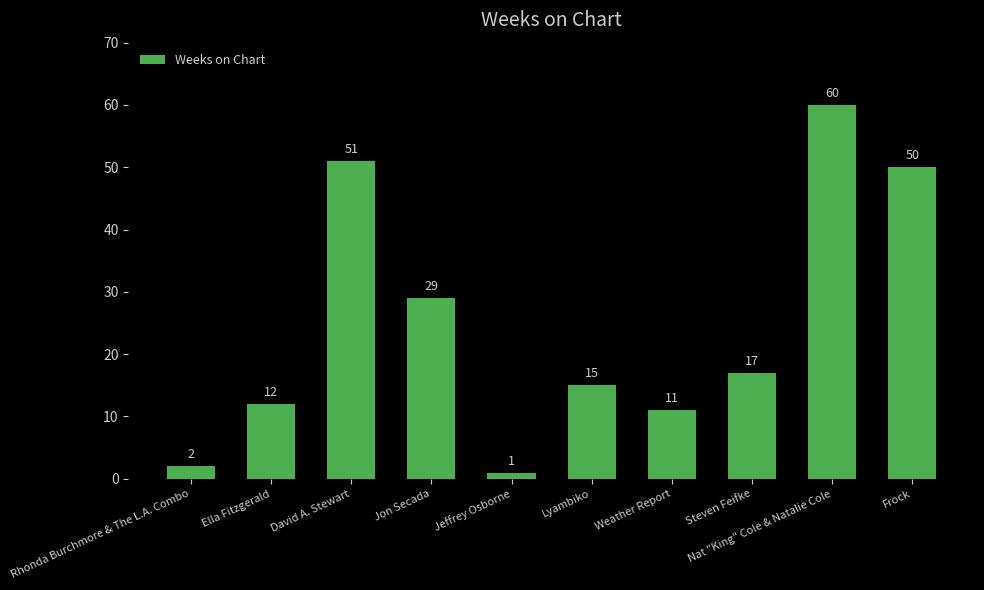

Count the number of categories in the chart.

10